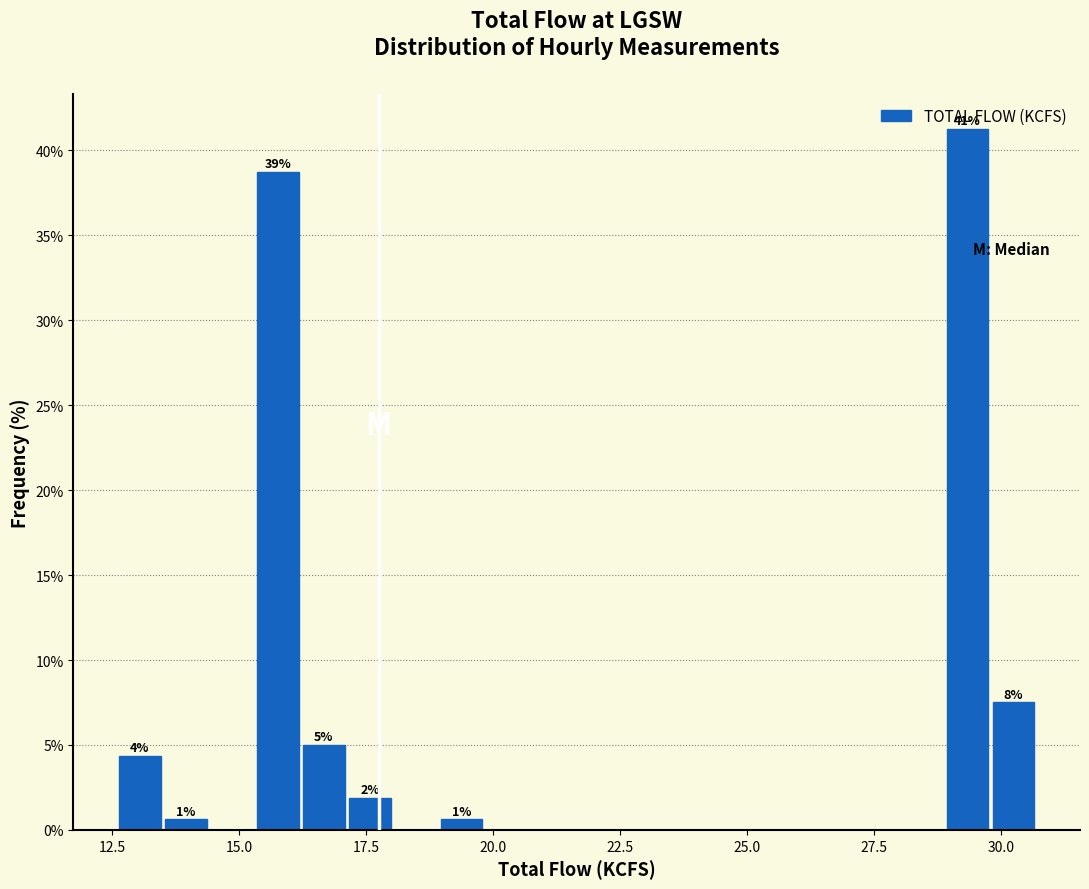

Read against the x-axis, roughly where is the centre of the tallest bar?

29.5